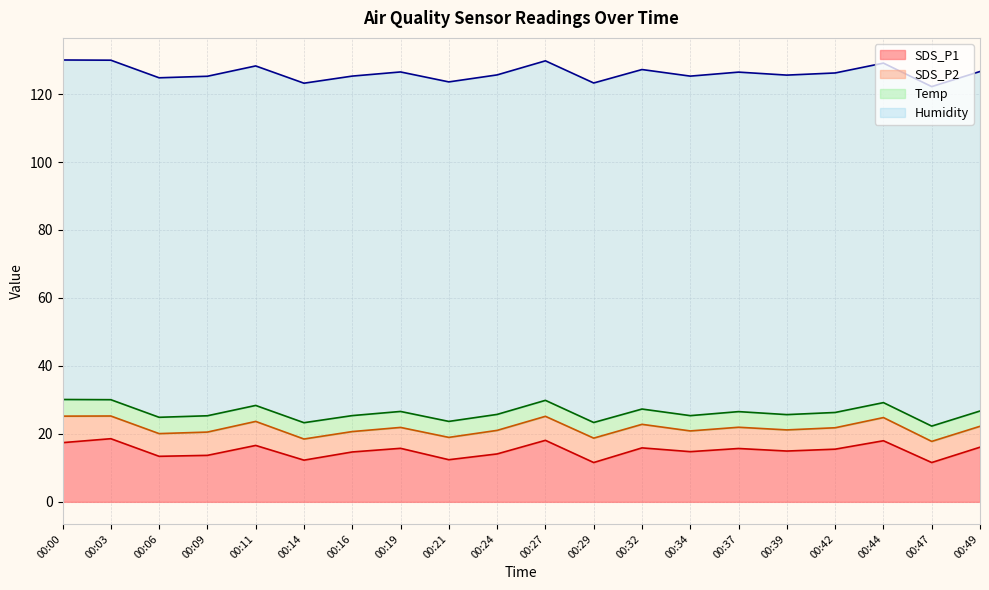

What is the total value across all series at 00:27?

129.8